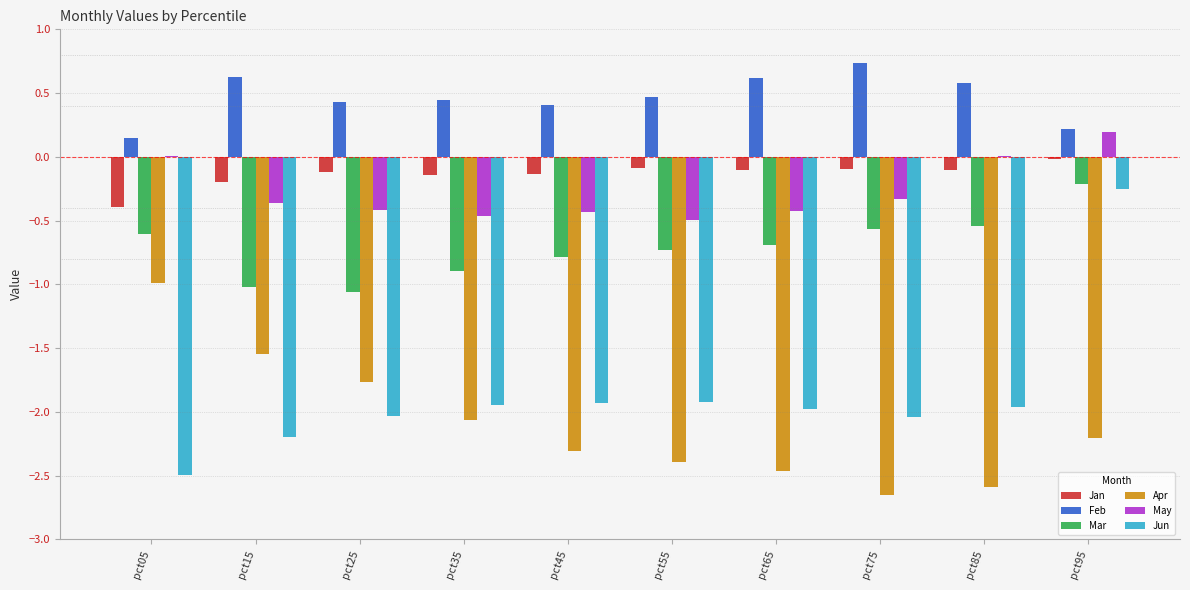

Are the bars horizontal?

No